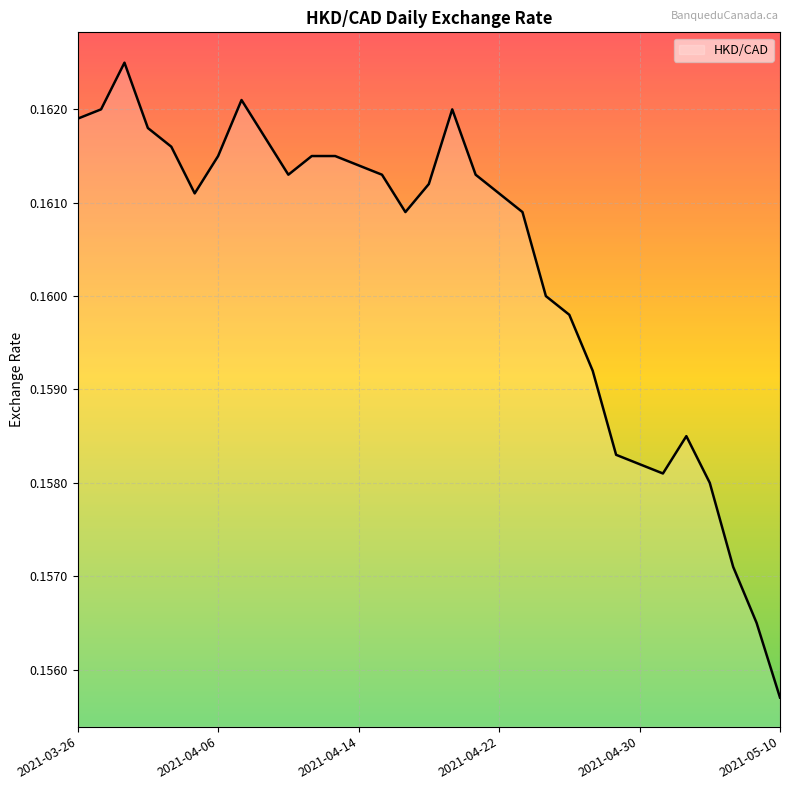

Does the chart display data point markers on the line(s)?

No